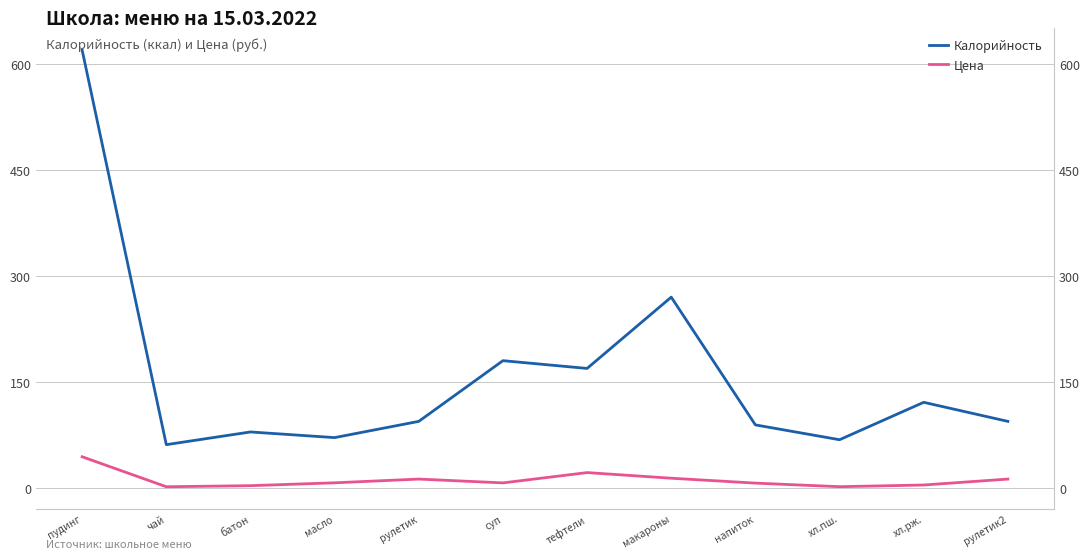

What is the maximum value shown in the chart?

620.0